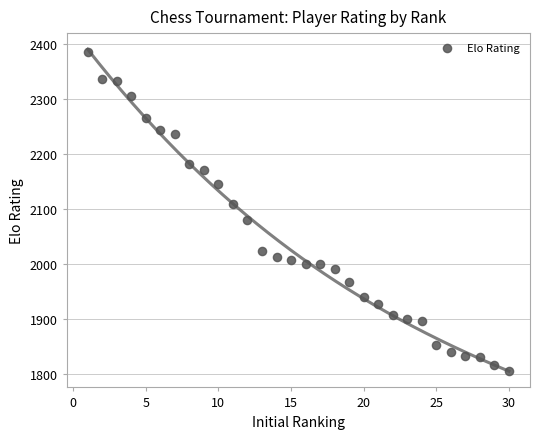

What is the range of X values (max minus min)?

29